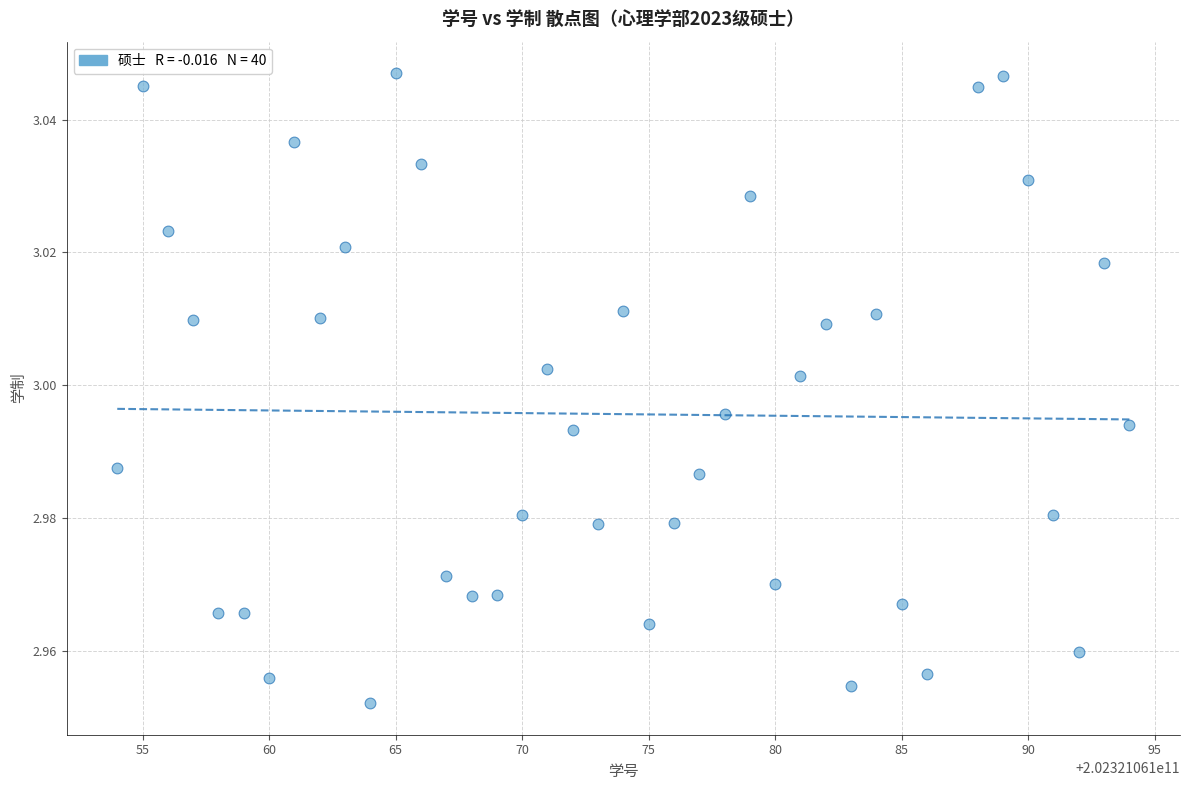

What is the range of X values (max minus min)?

40.0